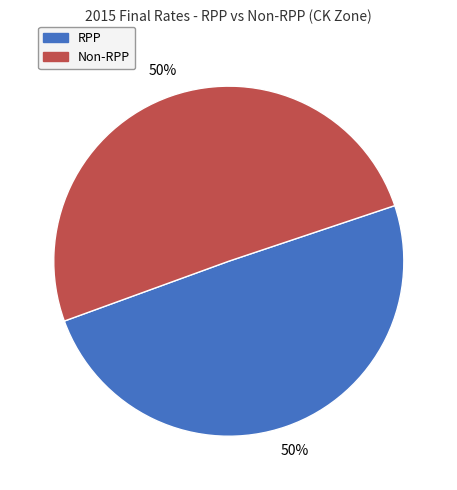

Is it true that Non-RPP is 50% of the pie?

True